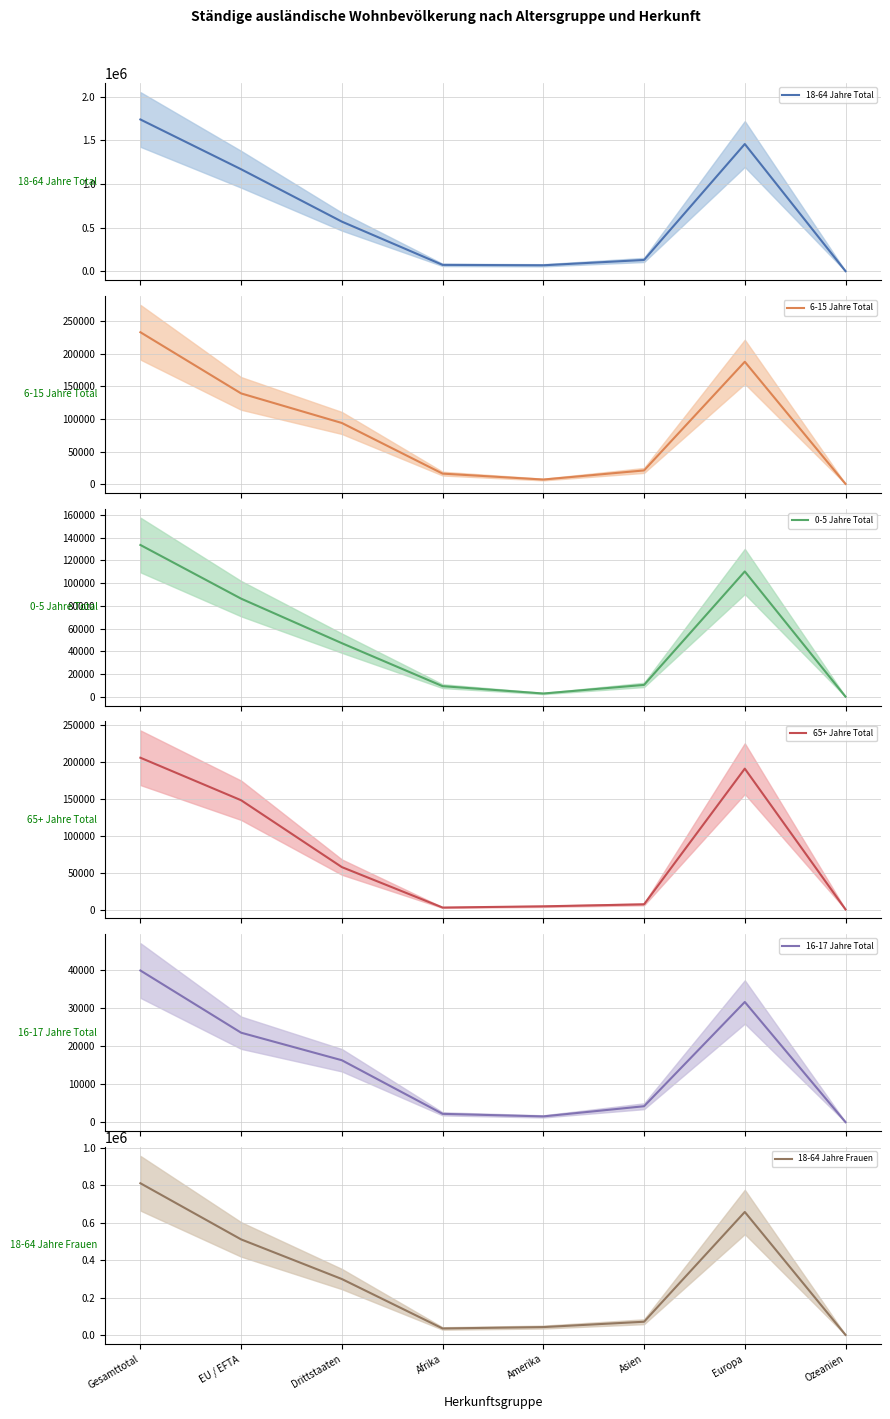

What position from the right is Ozeanien?

1